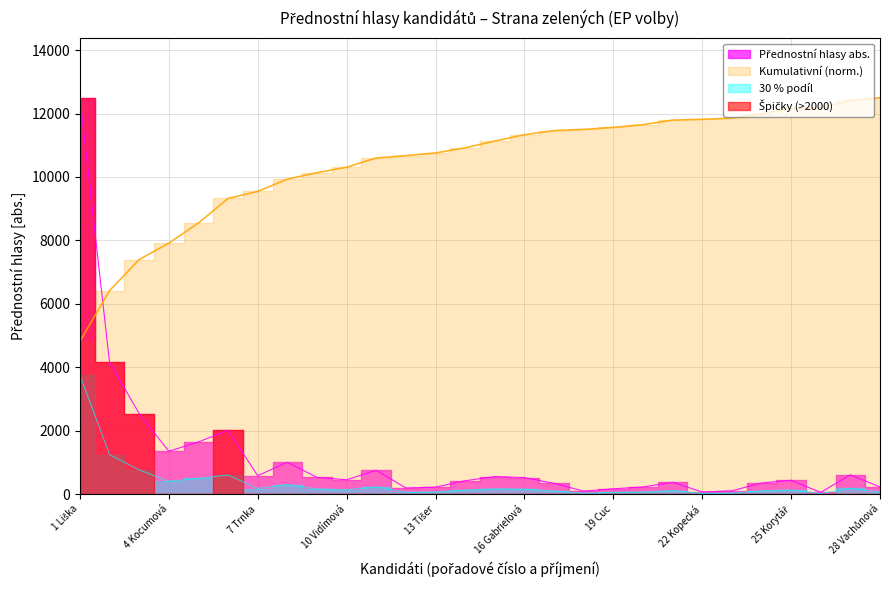

Is it true that the value at 24 Zachariášová is 105.3?

True